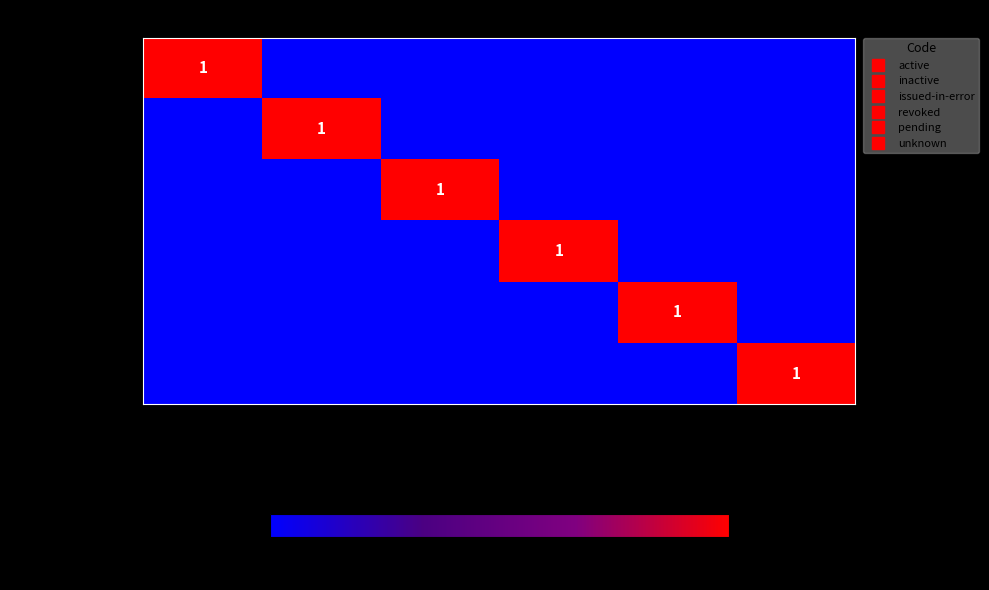

What is the difference between the issued-in-error values at issued in error and inactive?

1